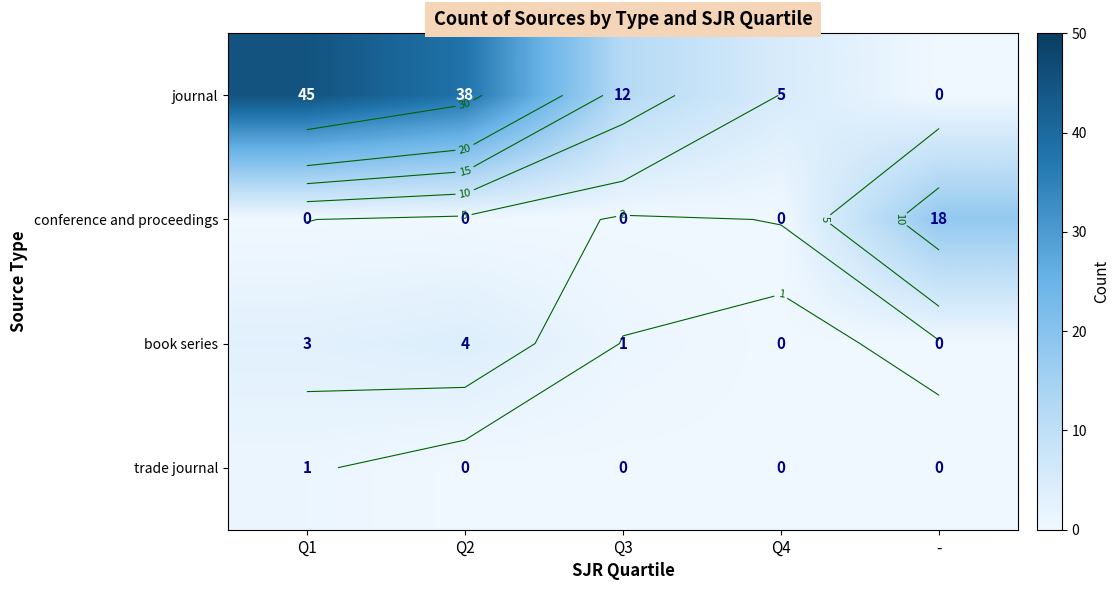

Which series has the largest range (max minus min)?

journal